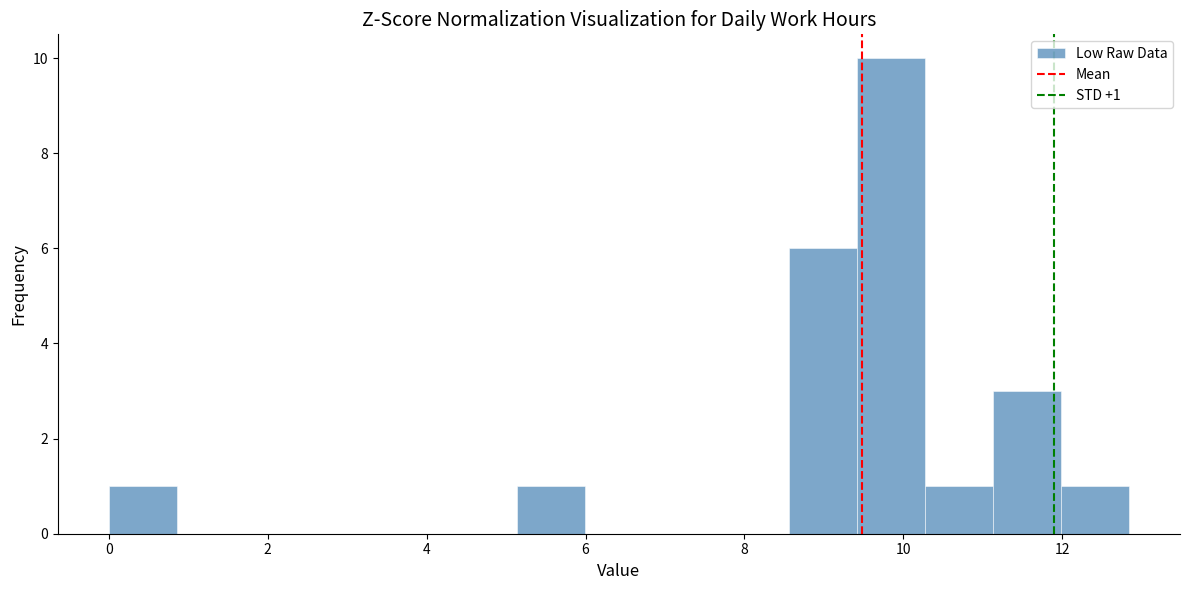

Which range on the x-axis has the tallest bar?

9.4 to 10.2